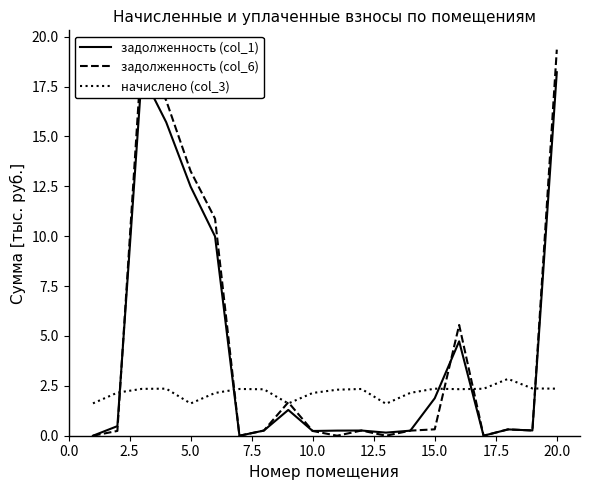

After their last crossing, which series has the higher values: задолженность (col_1) or начислено (col_3)?

задолженность (col_1)